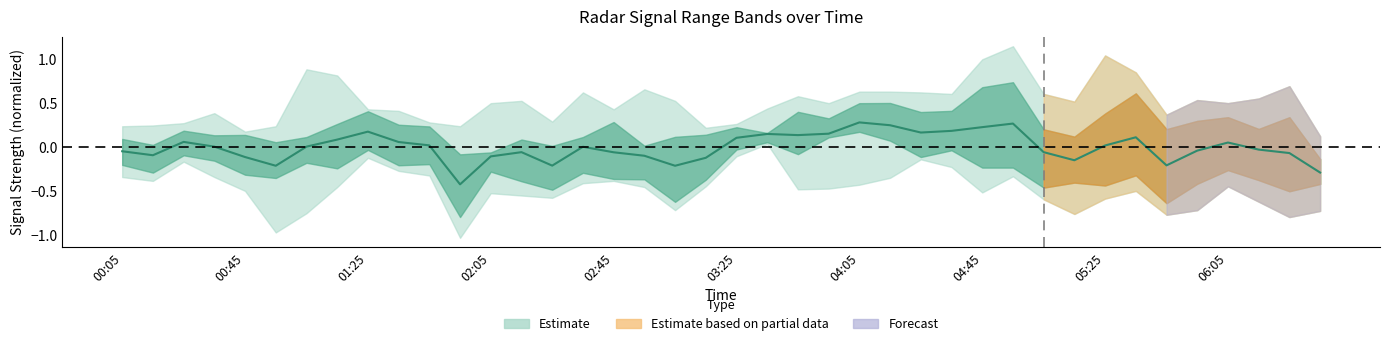

What is the maximum value shown in the chart?

0.3